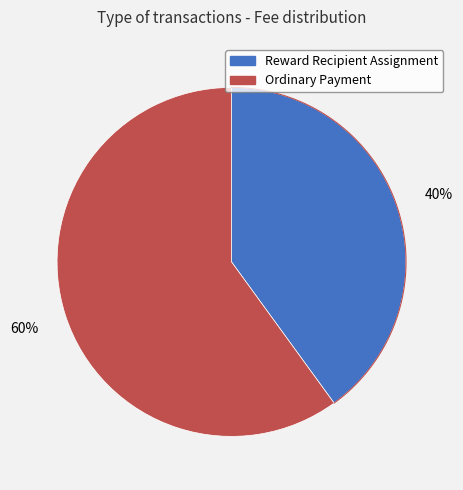

To the nearest percent, what portion does Reward Recipient Assignment represent?

40%